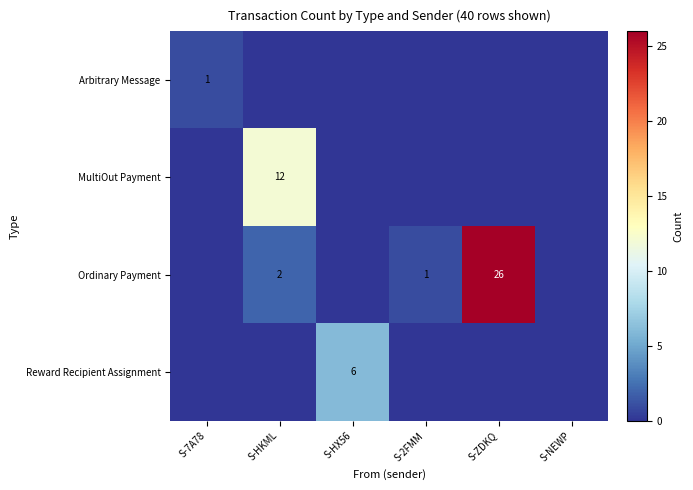

The Ordinary Payment series shows 1 at S-HKML. True or false?

False